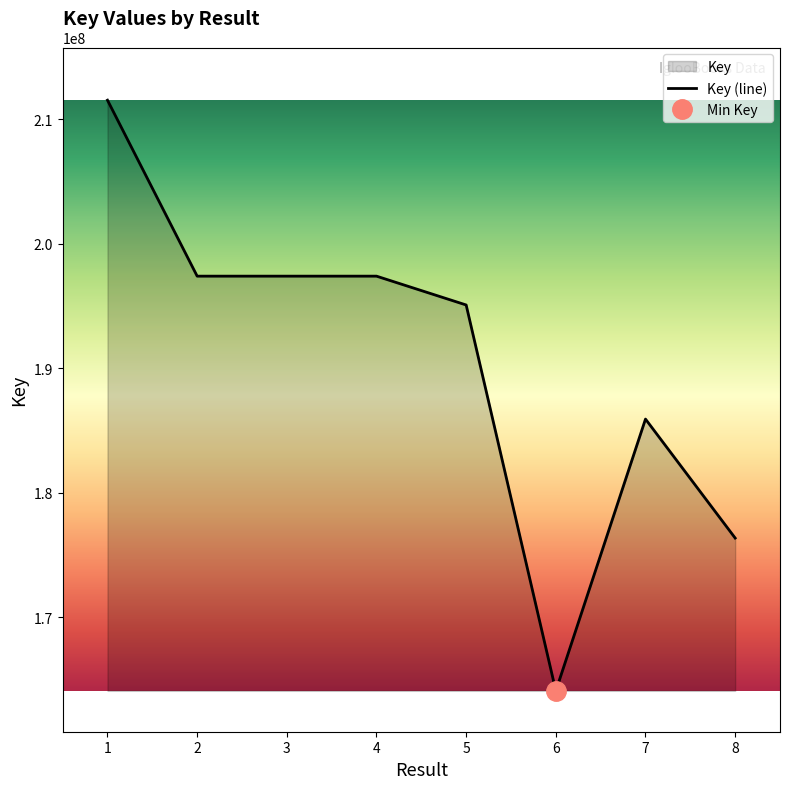

At which category does the data reach its first local valley?

2